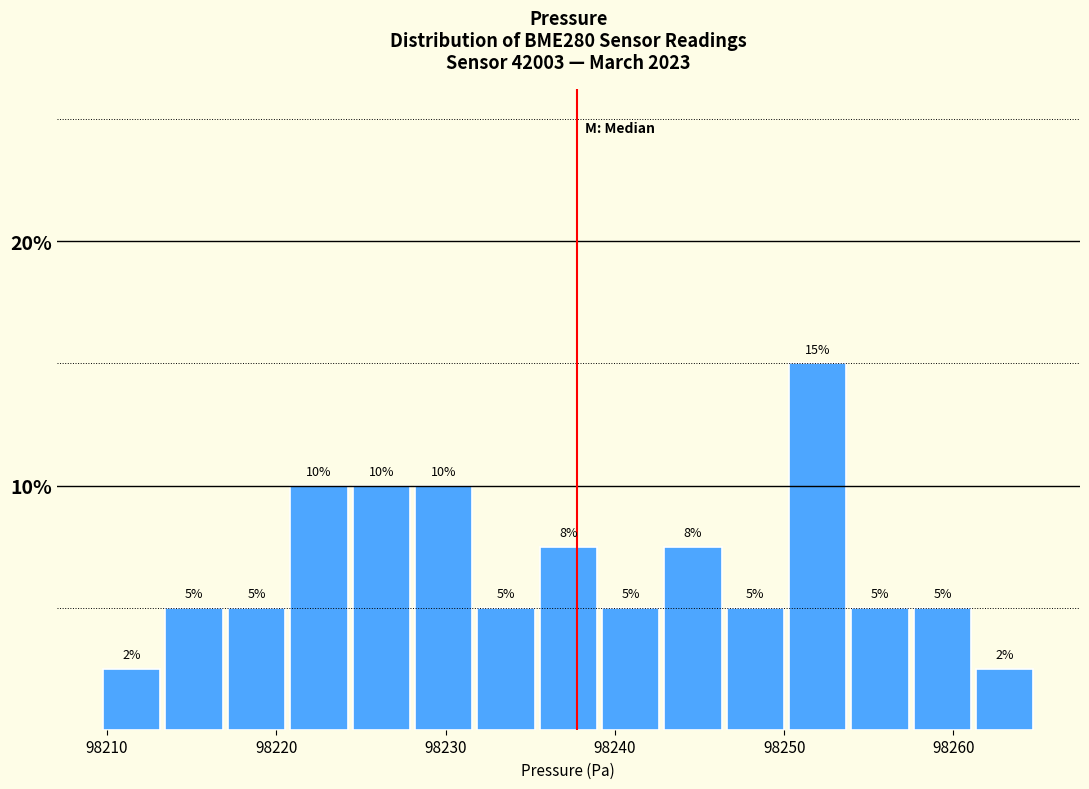

Read against the x-axis, roughly where is the centre of the tallest bar?

98252